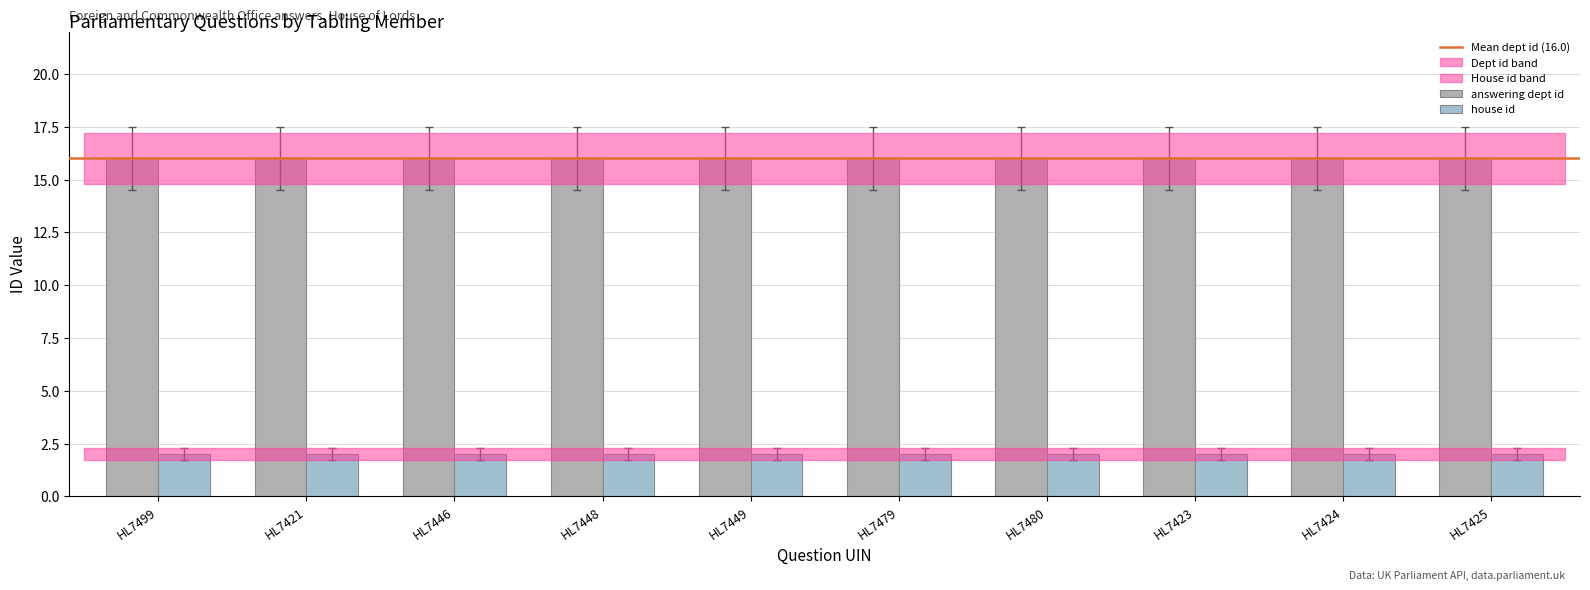

What is the label of the 2nd bar from the left?

HL7421